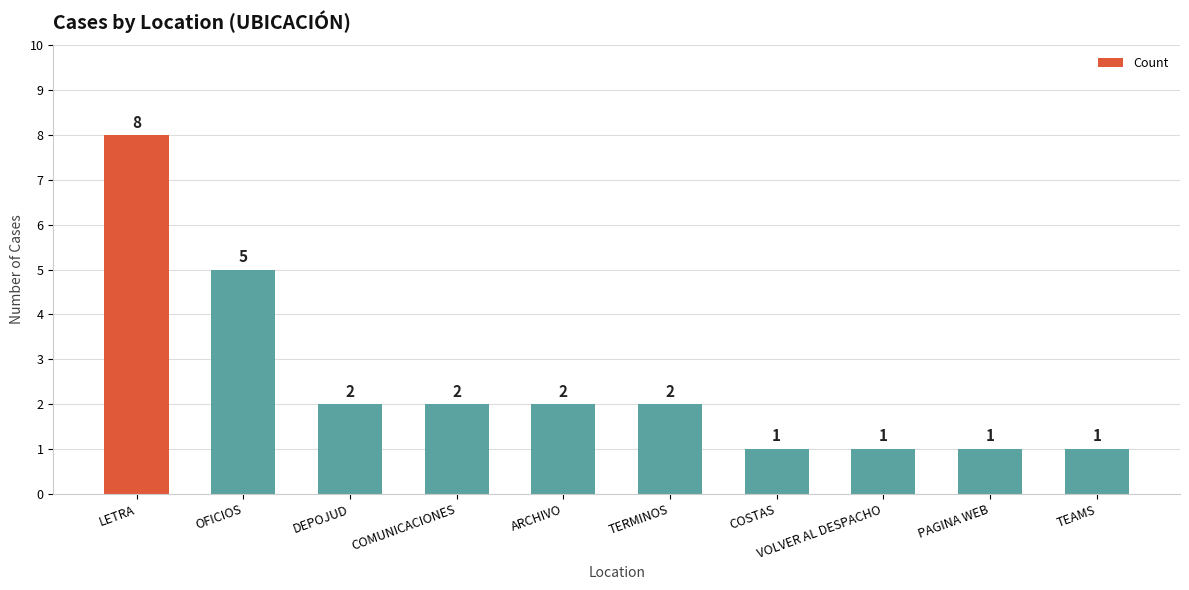

Reading left to right, list all the values displayed in this chart.

8	5	2	2	2	2	1	1	1	1